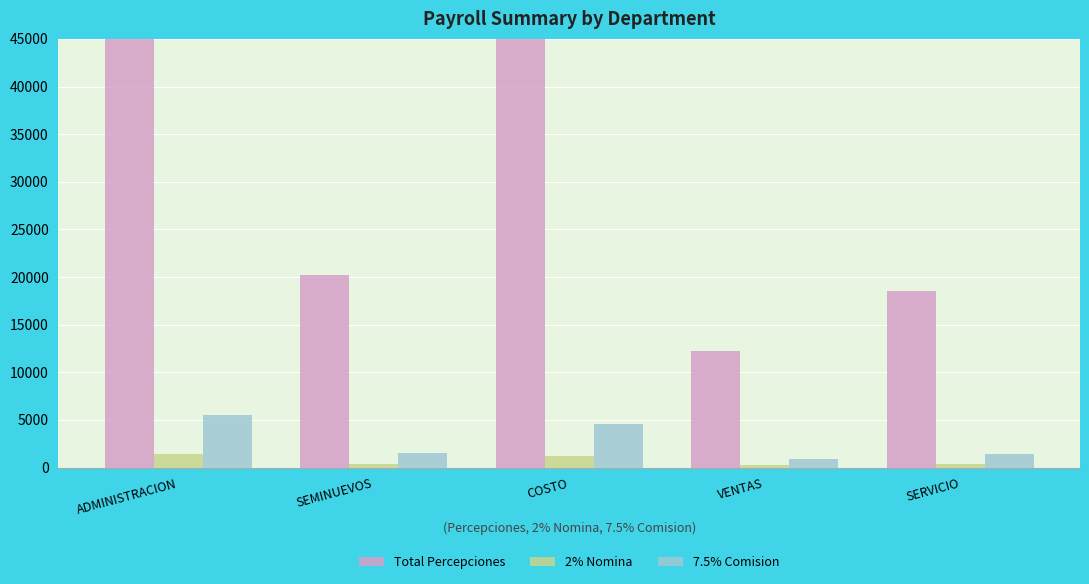

What is the value of the Total Percepciones bar at the 5th from the left?

18536.5